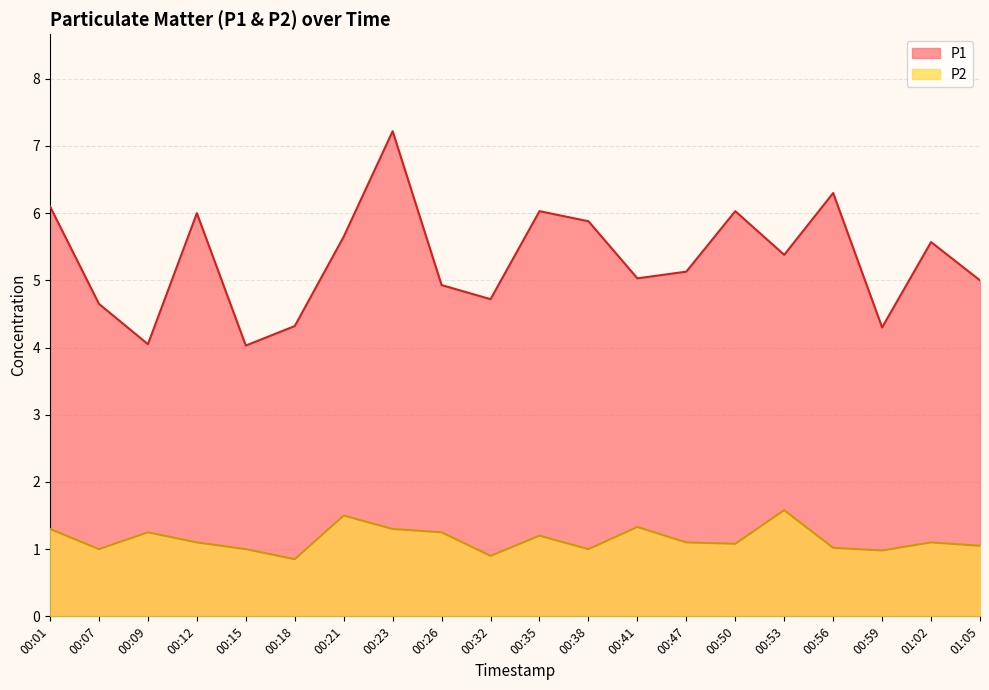

Reading left to right, transcribe all the data shown in this chart.

P1: 6.1	4.7	4.0	6.0	4.0	4.3	5.7	7.2	4.9	4.7	6.0	5.9	5.0	5.1	6.0	5.4	6.3	4.3	5.6	5.0
P2: 1.3	1.0	1.2	1.1	1.0	0.8	1.5	1.3	1.2	0.9	1.2	1.0	1.3	1.1	1.1	1.6	1.0	1.0	1.1	1.1